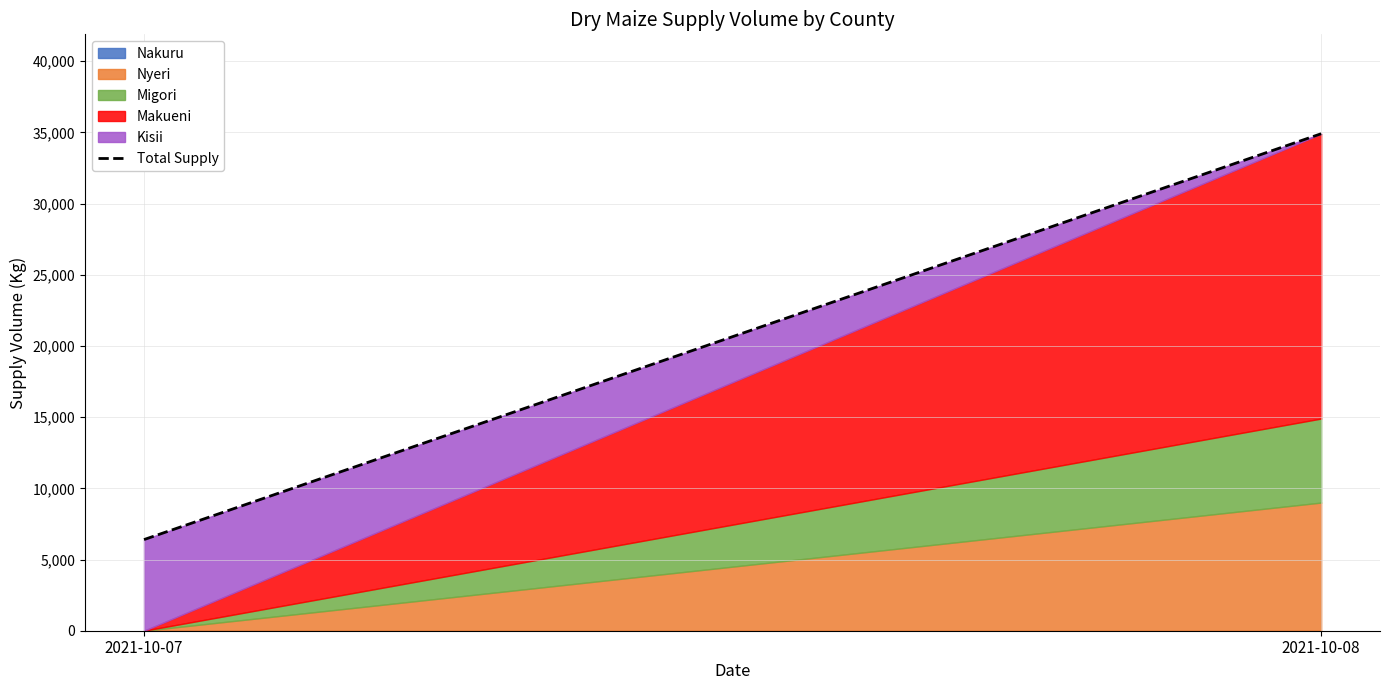

Which has a higher value, 2021-10-07 or 2021-10-08?

2021-10-08